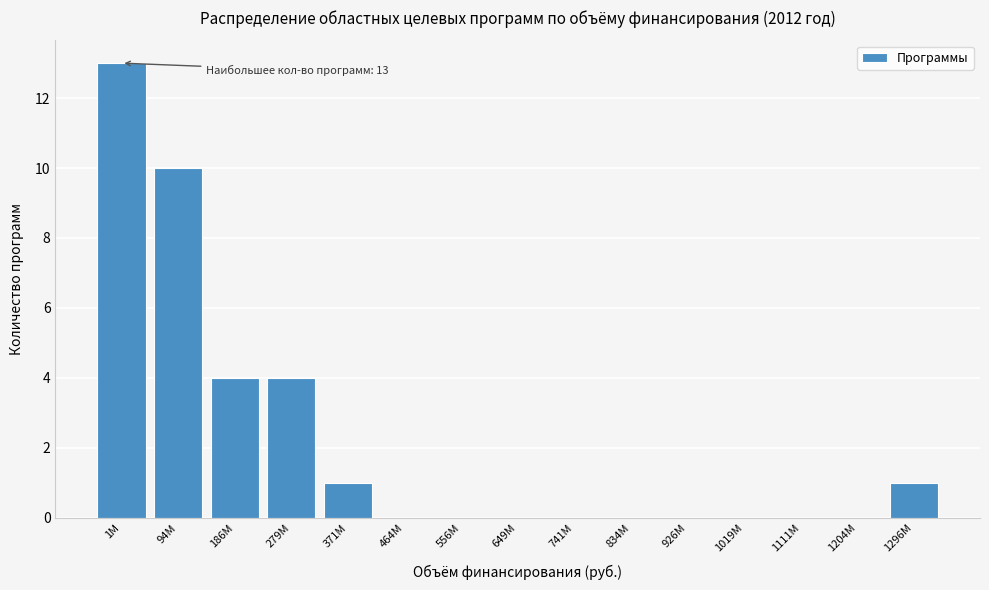

Reading left to right, what are all the values shown in this chart?

1M=13	94M=10	186M=4	279M=4	371M=1	464M=0	556M=0	649M=0	741M=0	834M=0	926M=0	1019M=0	1111M=0	1204M=0	1296M=1